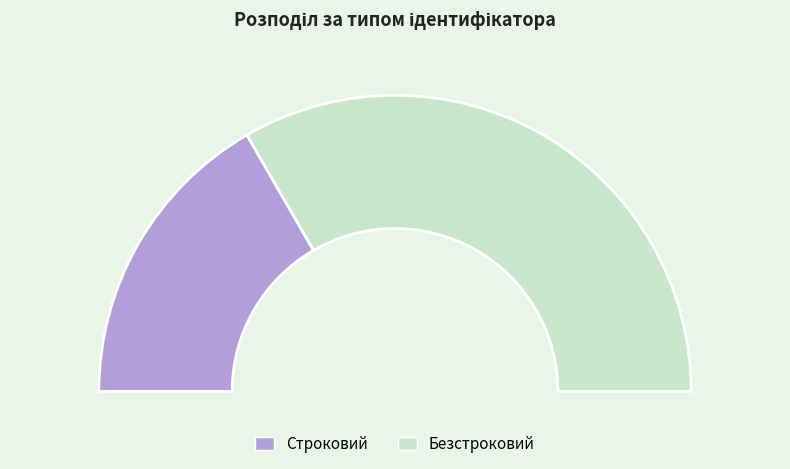

Is it true that Строковий is 33% of the pie?

True